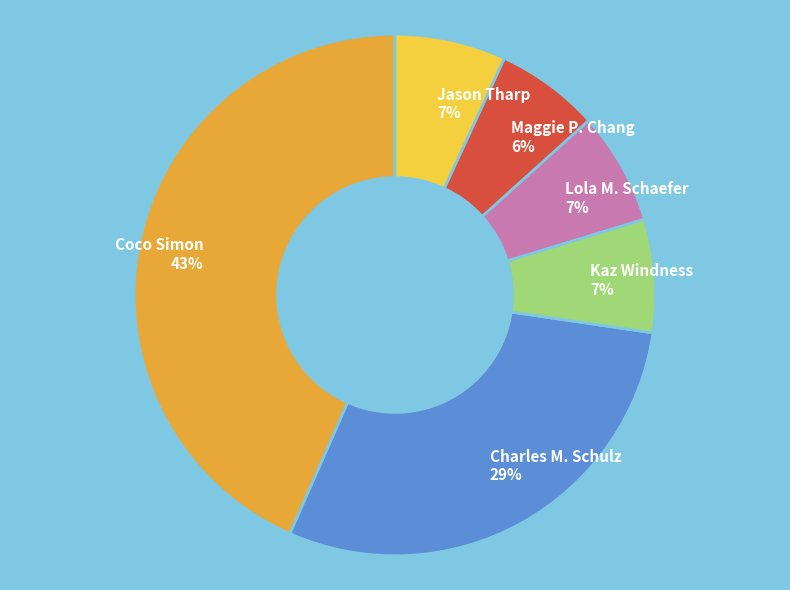

Which category has the biggest portion of the pie?

Coco Simon